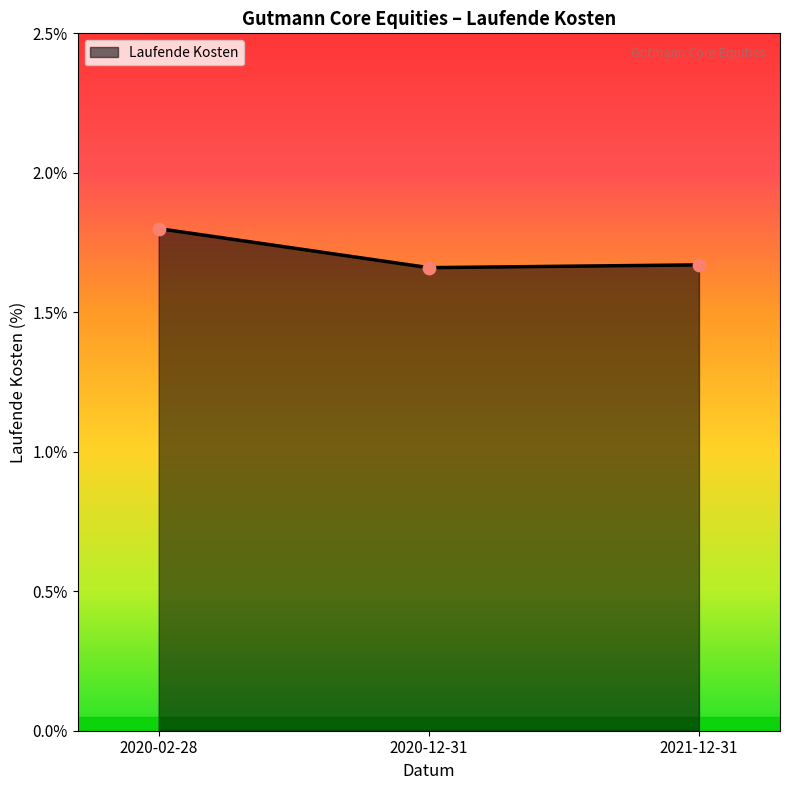

What is the ratio of the value at 2020-02-28 to the value at 2021-12-31?

1.1